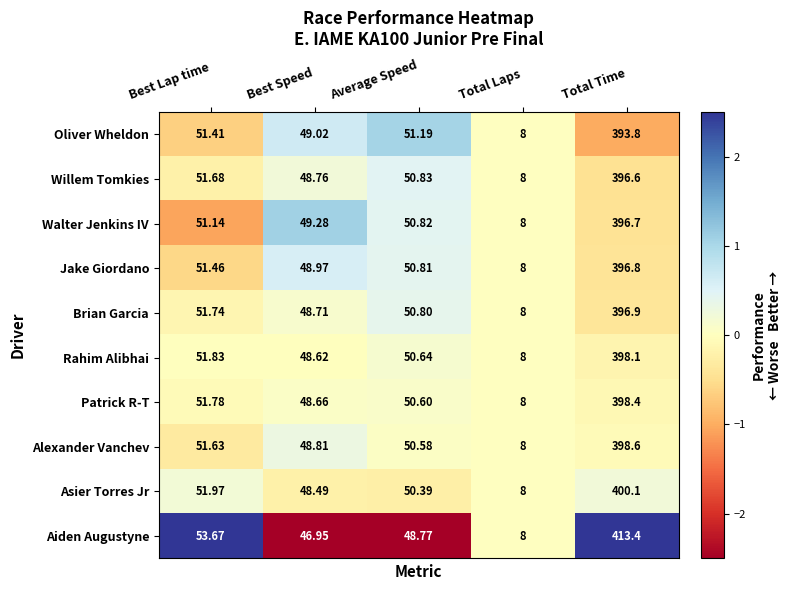

Rank the series by their maximum value, from highest to lowest.

Aiden Augustyne, Asier Torres Jr, Alexander Vanchev, Patrick R-T, Rahim Alibhai, Brian Garcia, Jake Giordano, Walter Jenkins IV, Willem Tomkies, Oliver Wheldon